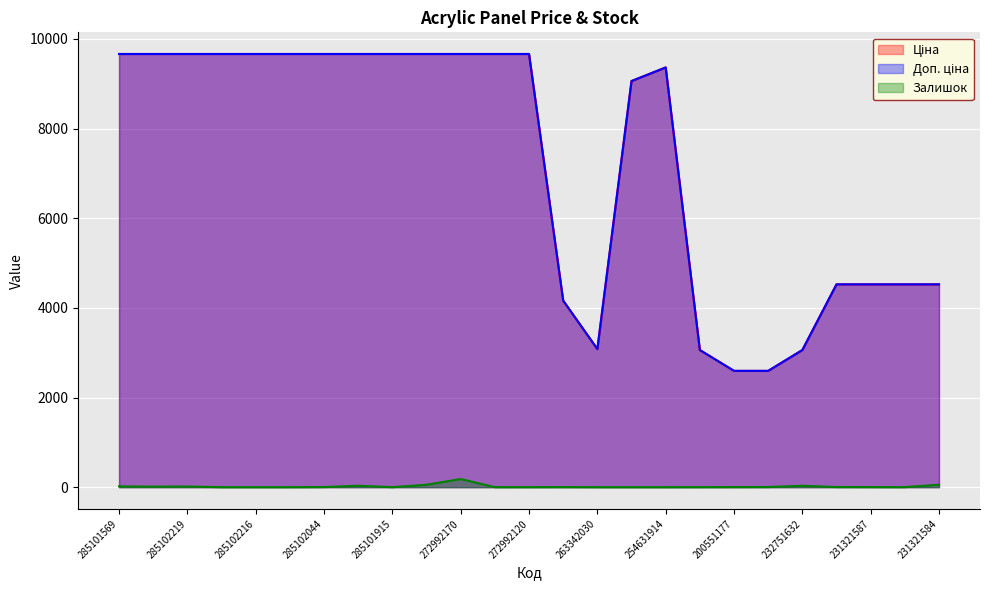

True or false: Залишок has a value of 0.0 at 285102216.

True